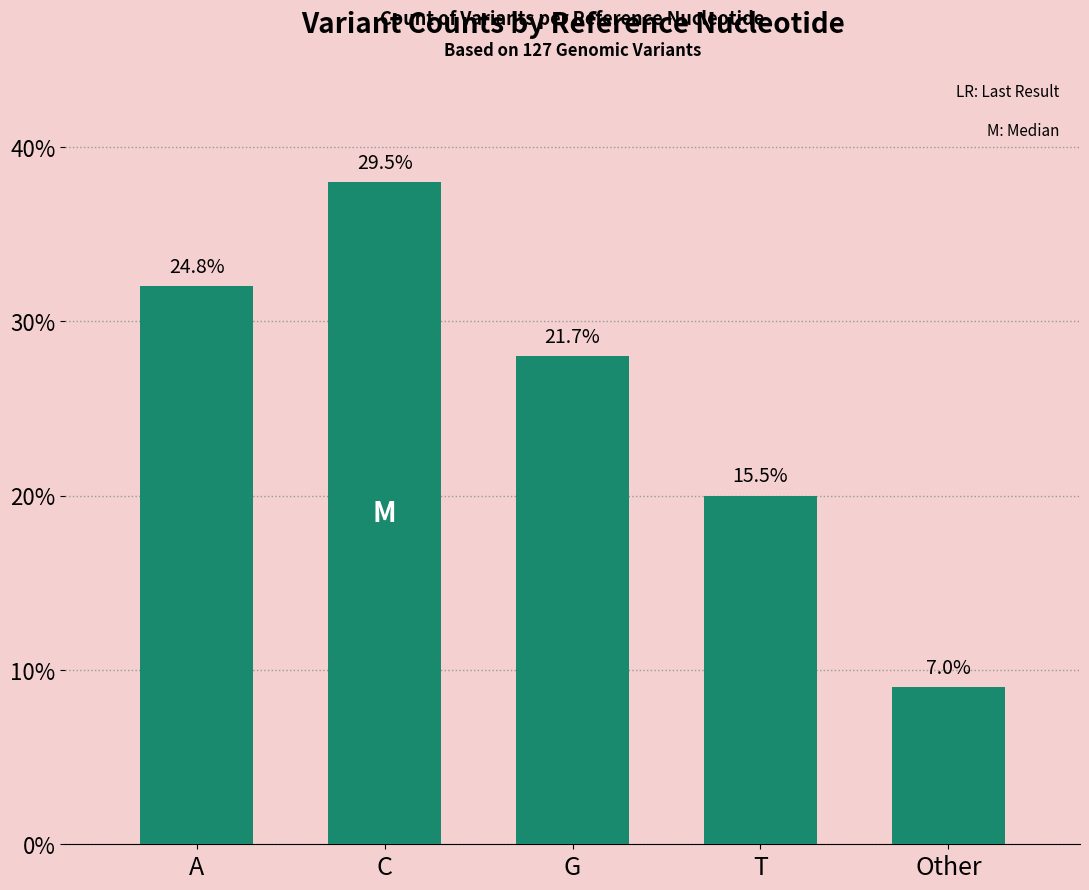

What is the difference between the maximum and minimum values?

29